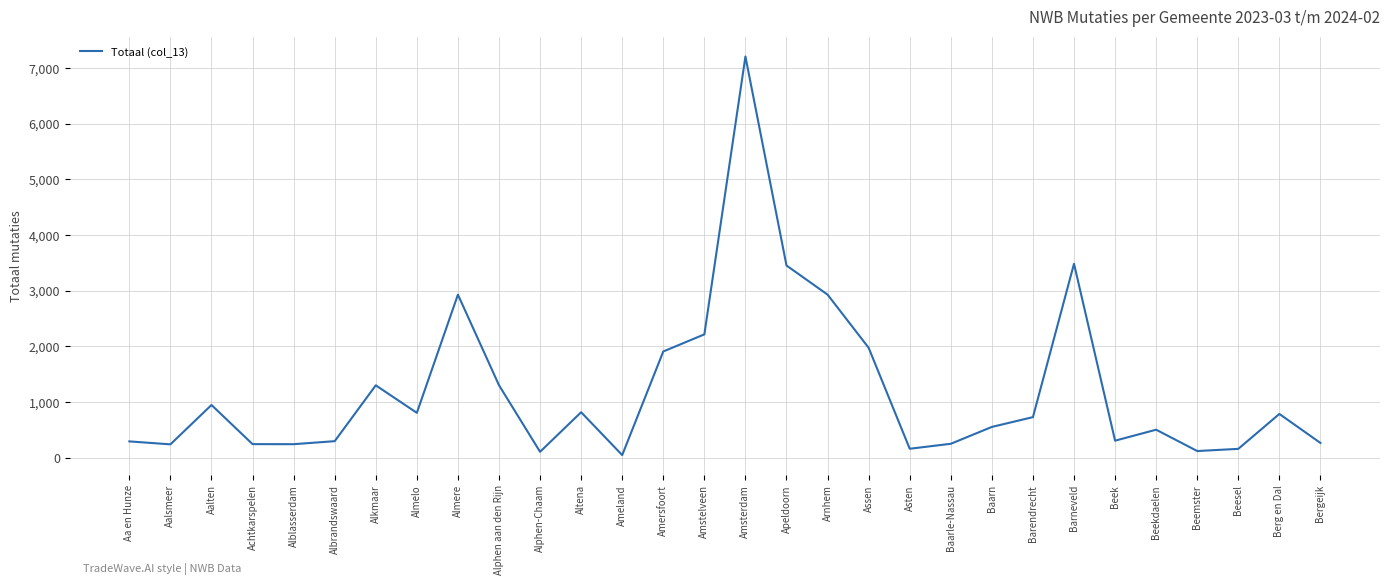

What is the ratio of the value at Almelo to the value at Baarn?

1.5